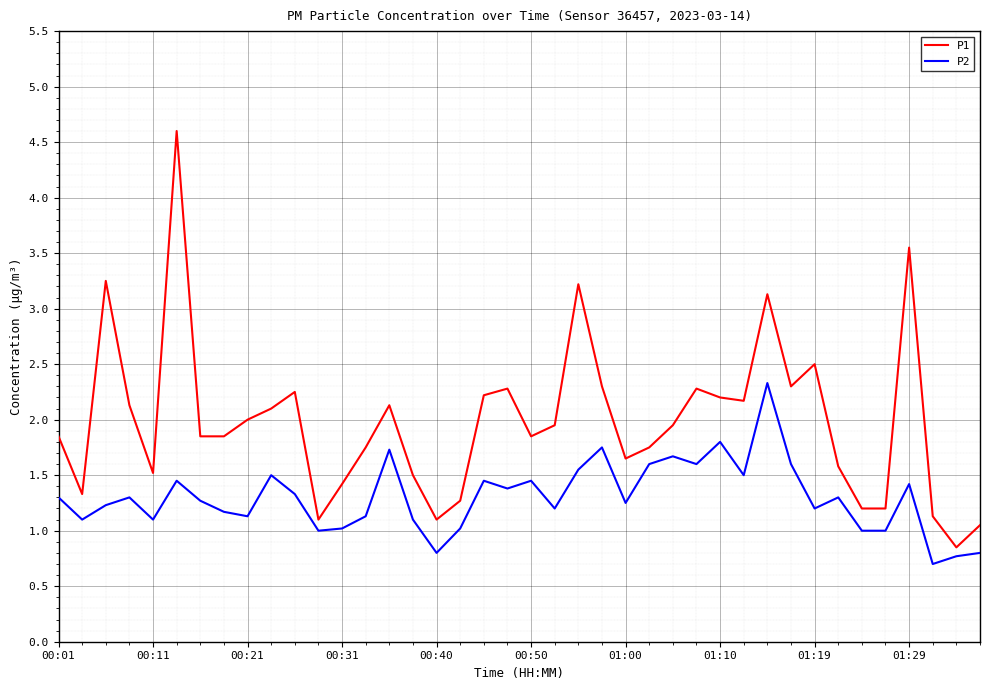

Which series has the largest range (max minus min)?

P1